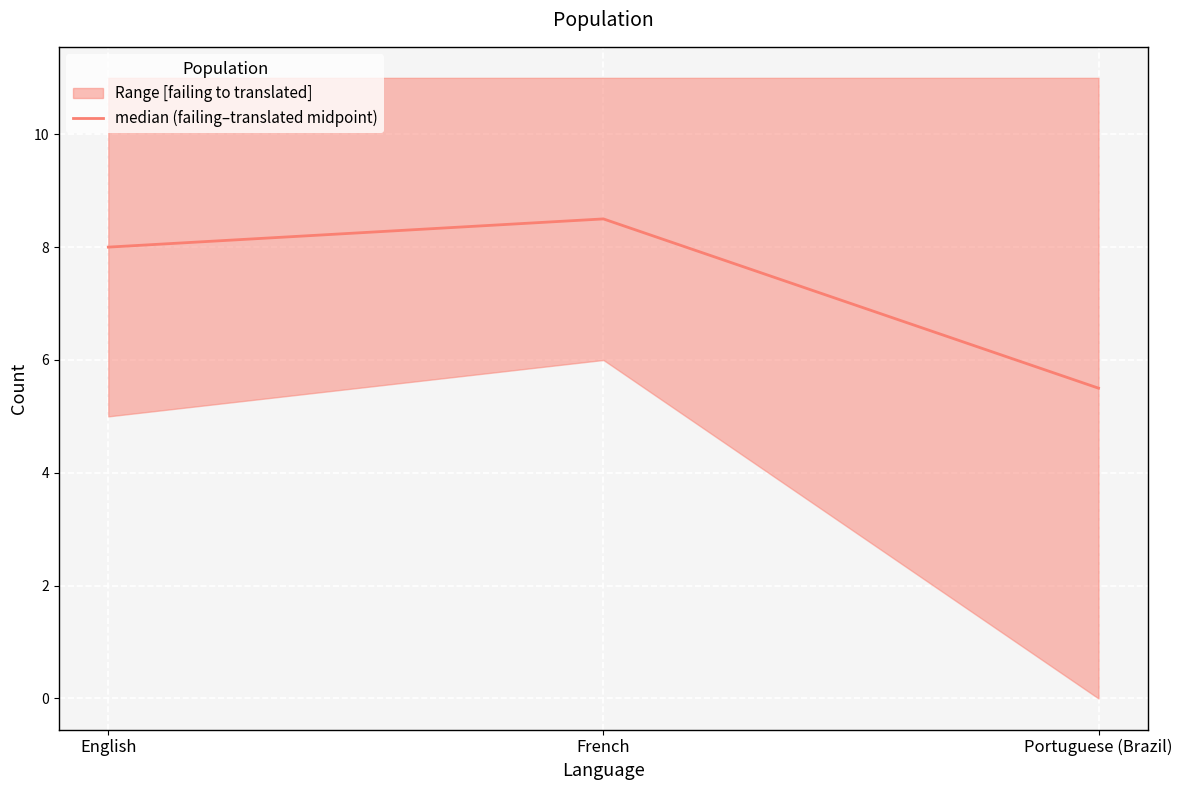

Rank the categories by value from lowest to highest.

Portuguese (Brazil), English, French